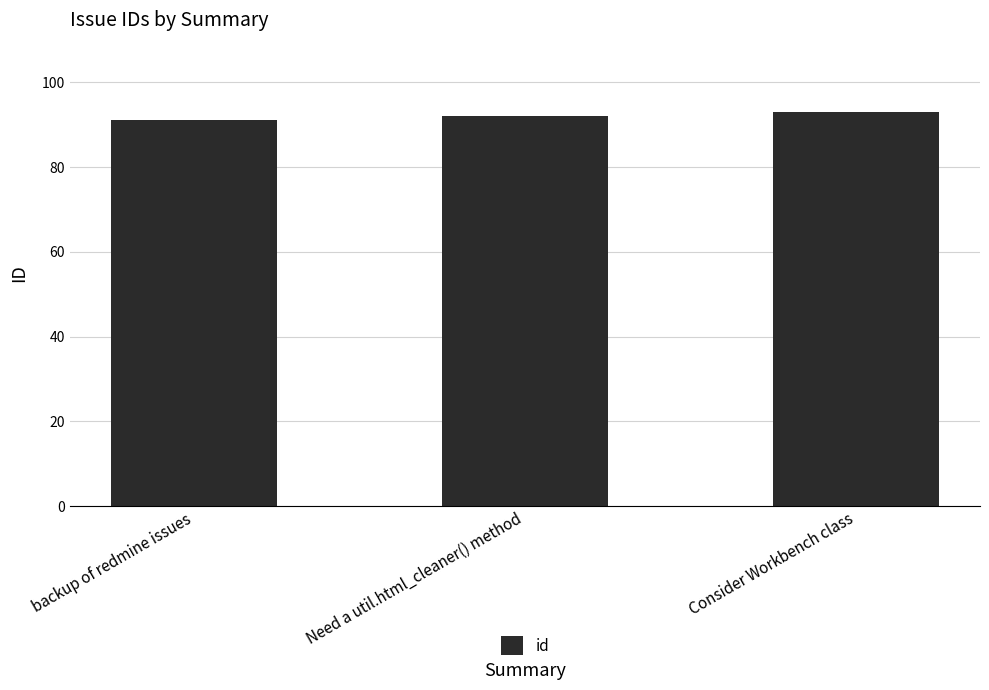

Approximately how many times larger is the value at Need a util.html_cleaner() method compared to backup of redmine issues?

1.0